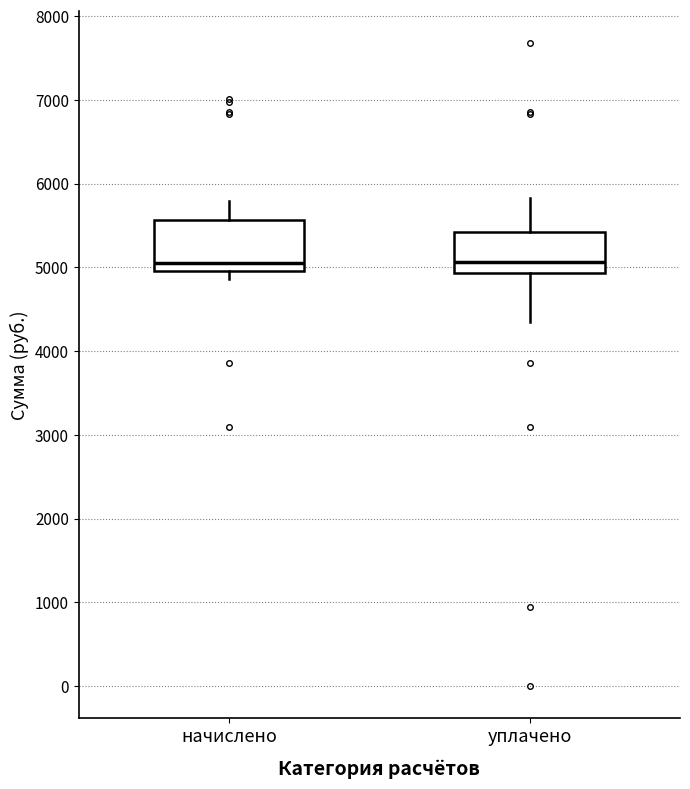

Where is the lower edge of the box for уплачено on the y-axis? The values are not printed on the chart, so give them approximately, as read against the axis.

4900